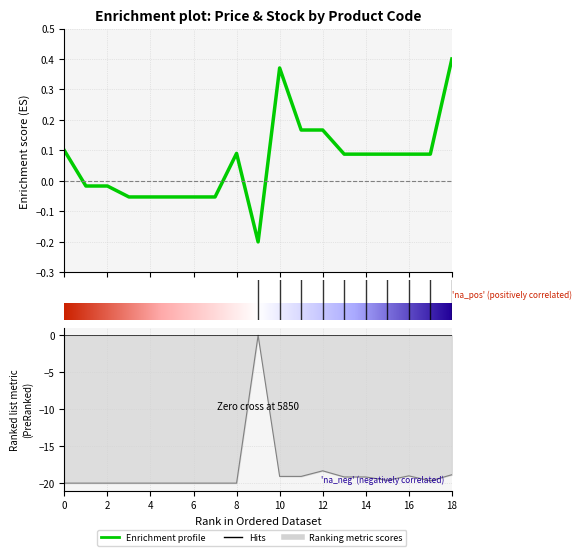

What is the smallest value displayed?

-20.0